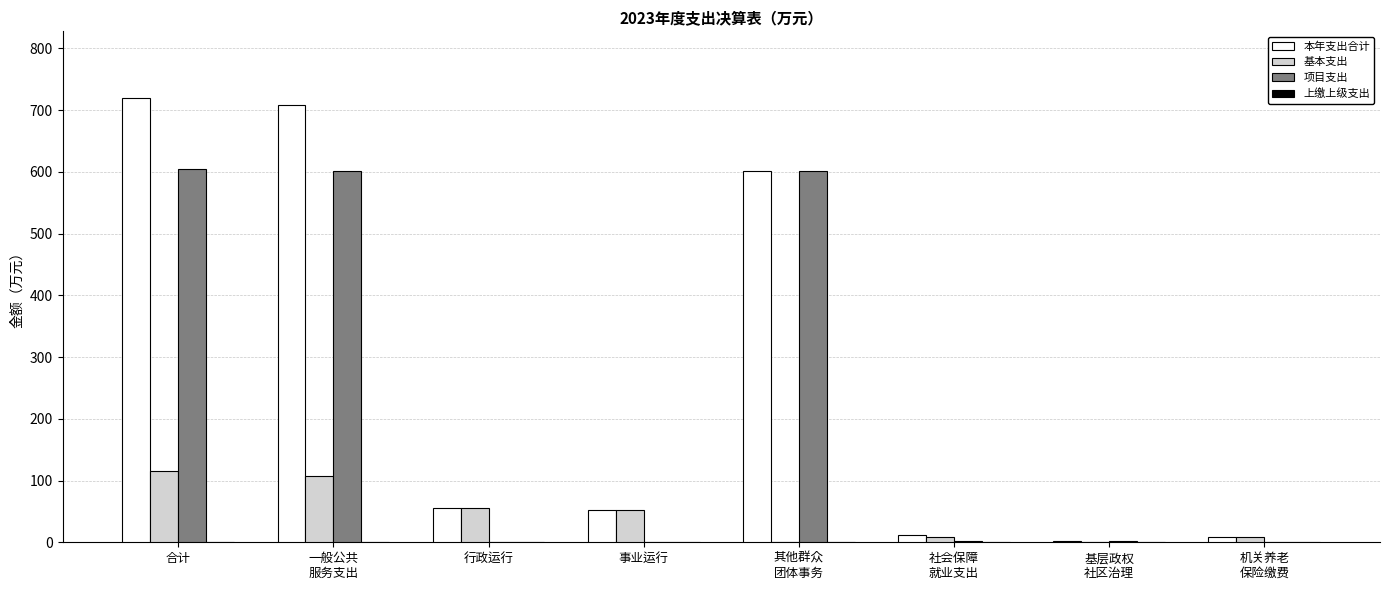

At which label does 本年支出合计 first exceed 54?

合计